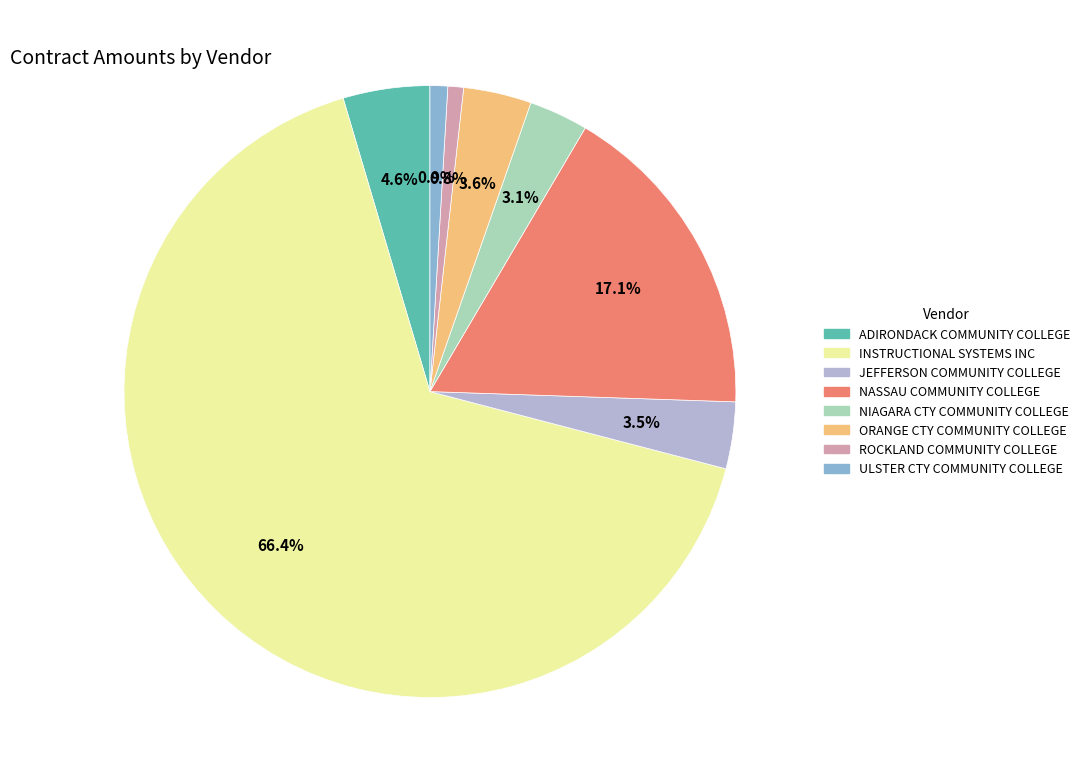

How many segments does this pie chart have?

8